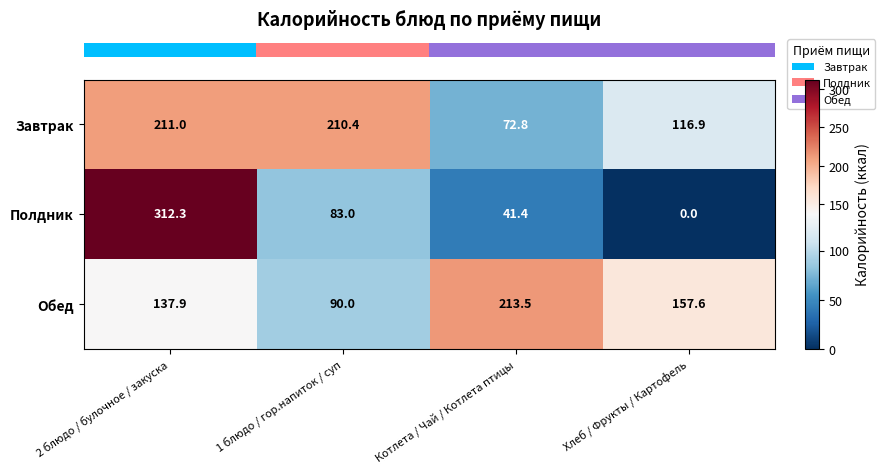

Reading left to right, list all the values displayed in this chart.

Завтрак: 211.0	210.4	72.8	116.9
Полдник: 312.3	83.0	41.4	0.0
Обед: 137.9	90.0	213.5	157.6